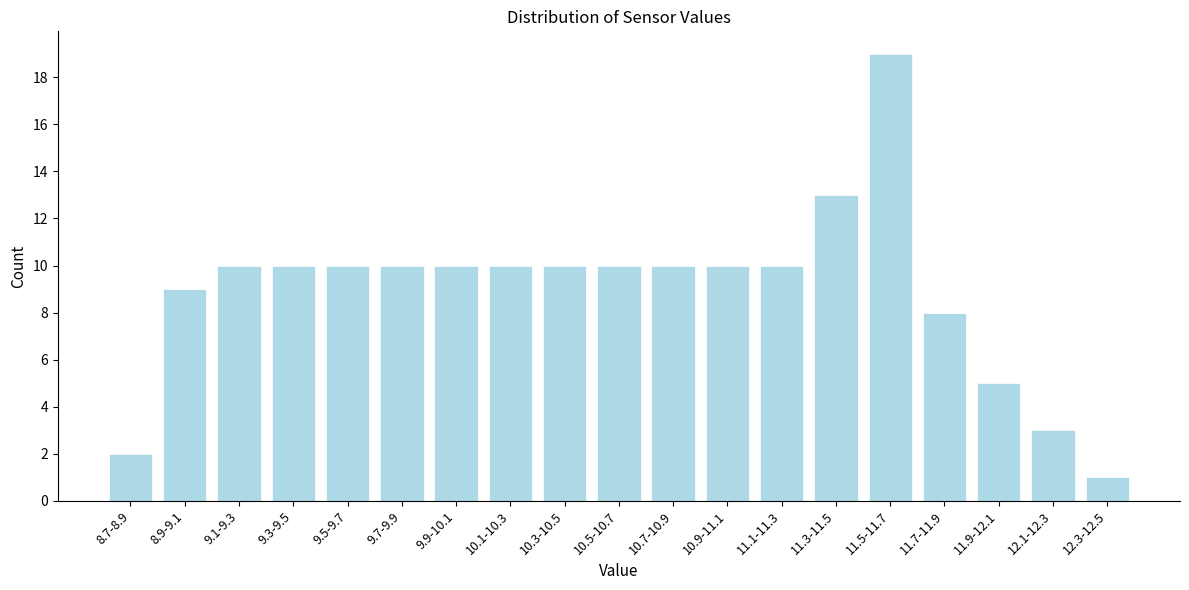

Reading right to left, extract all data points from this chart.

1	3	5	8	19	13	10	10	10	10	10	10	10	10	10	10	10	9	2